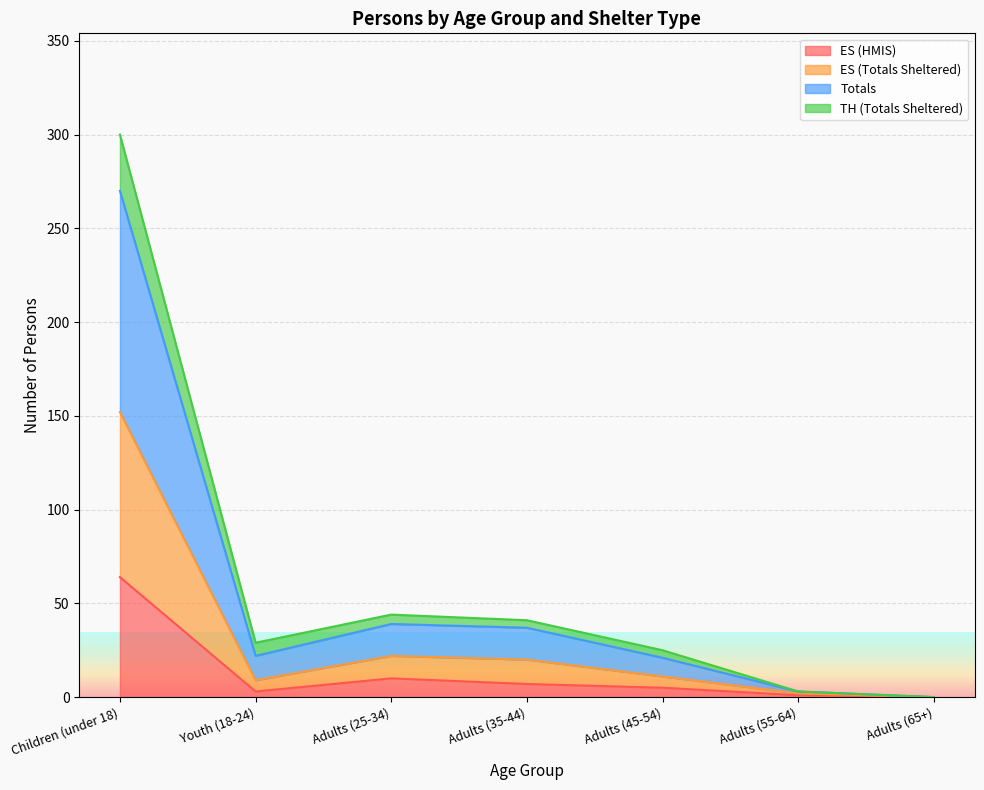

What is the label of the 2nd point from the right?

Adults (55-64)